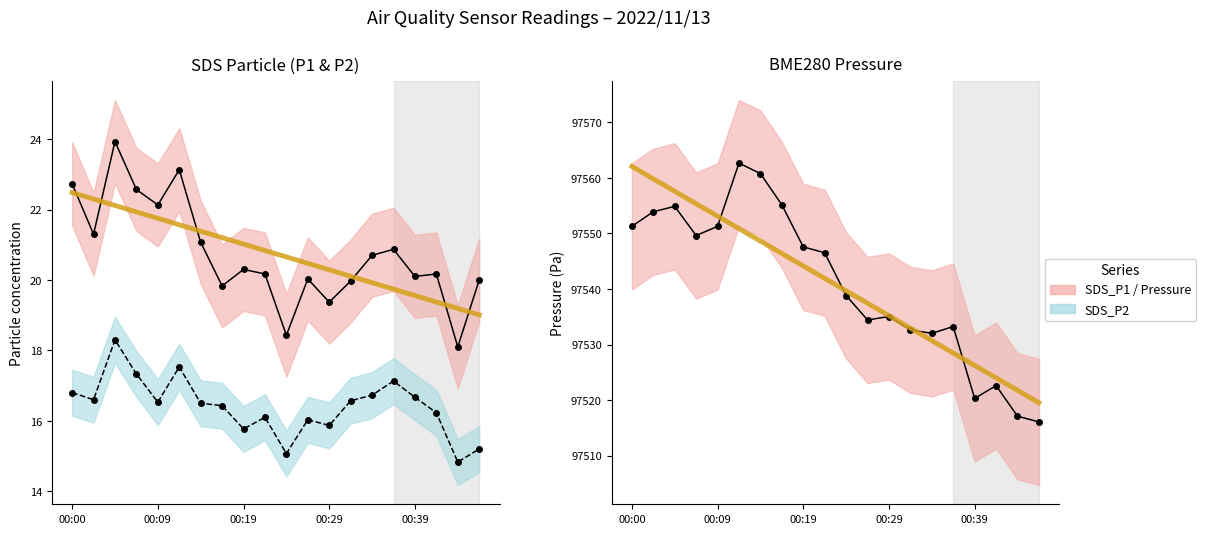

What is the maximum value shown in the chart?

97562.7